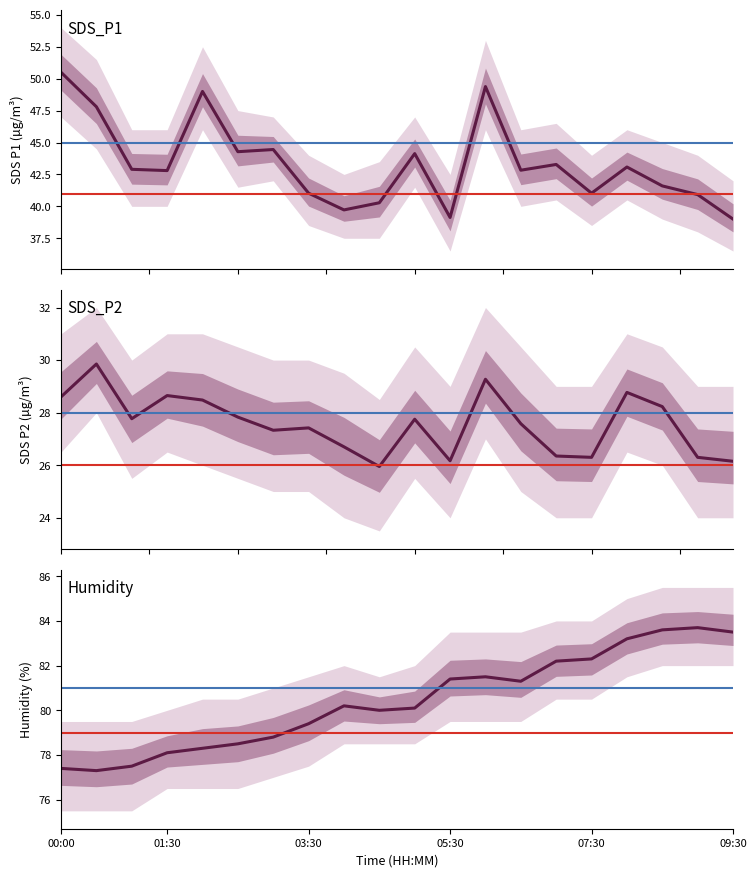

Where is the first local minimum for SDS_P2?

01:00